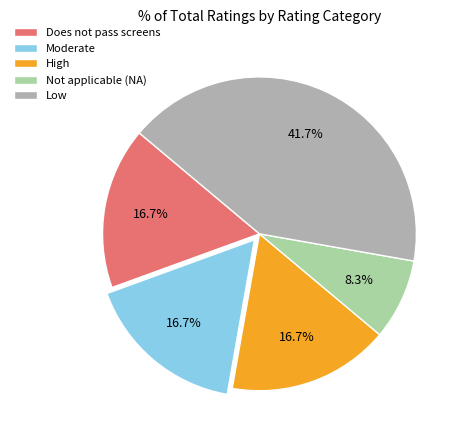

Approximately how many times larger is the value at Low compared to Moderate?

2.5